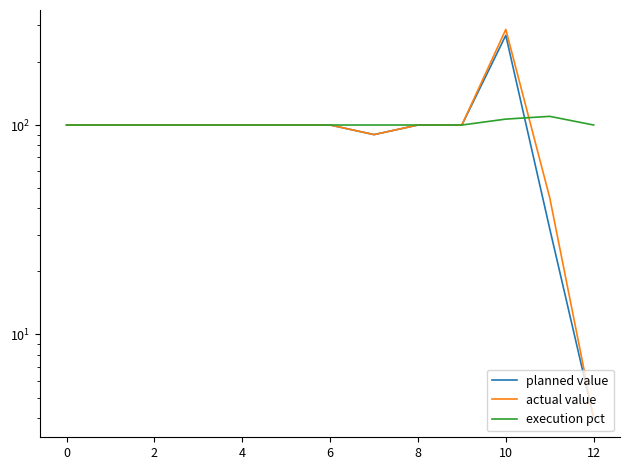

The value of planned value at 11 is 32.0. True or false?

True